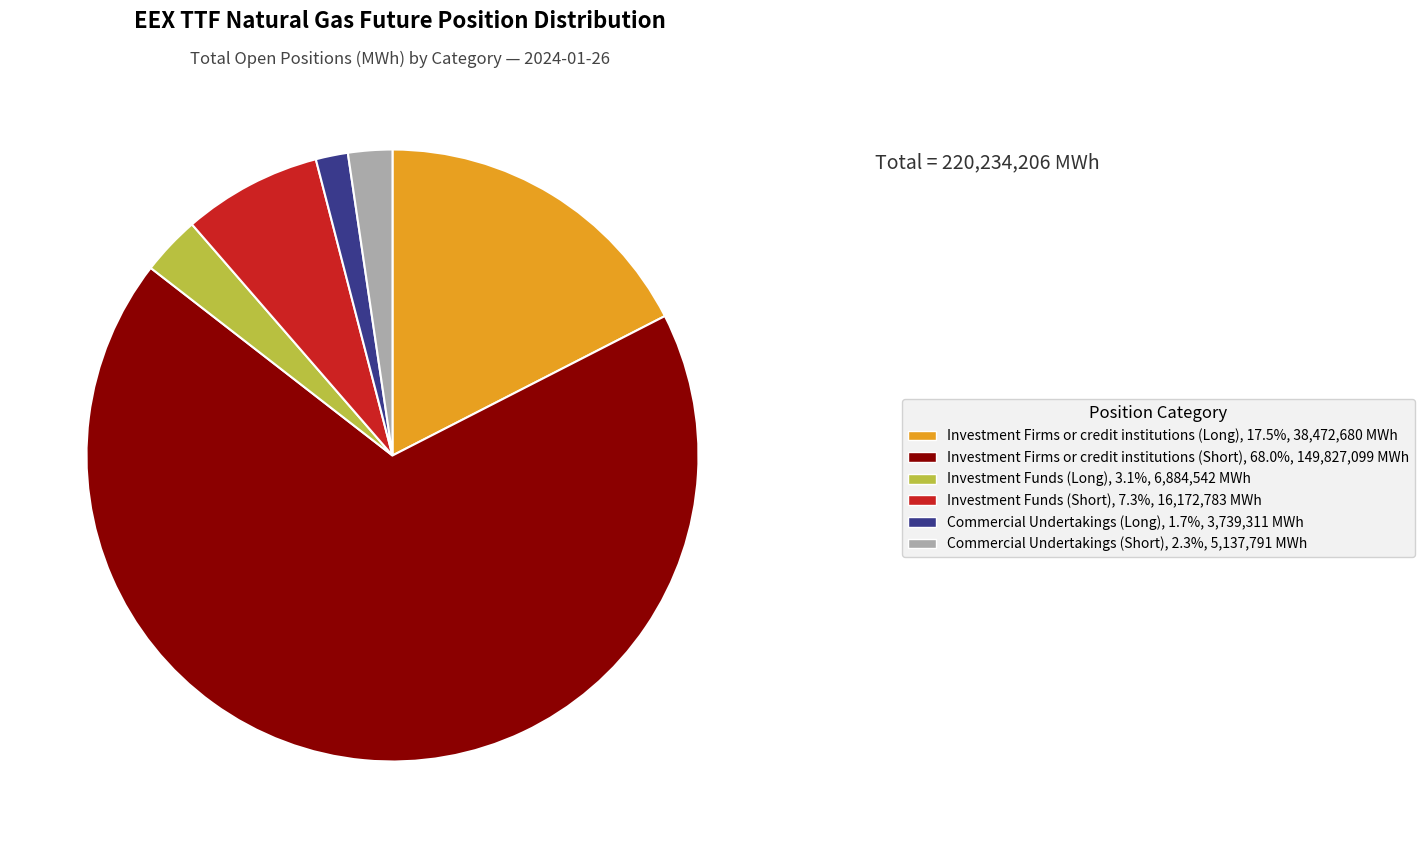

What is the ratio of the value at Commercial Undertakings (Short) to the value at Investment Funds (Short)?

0.3